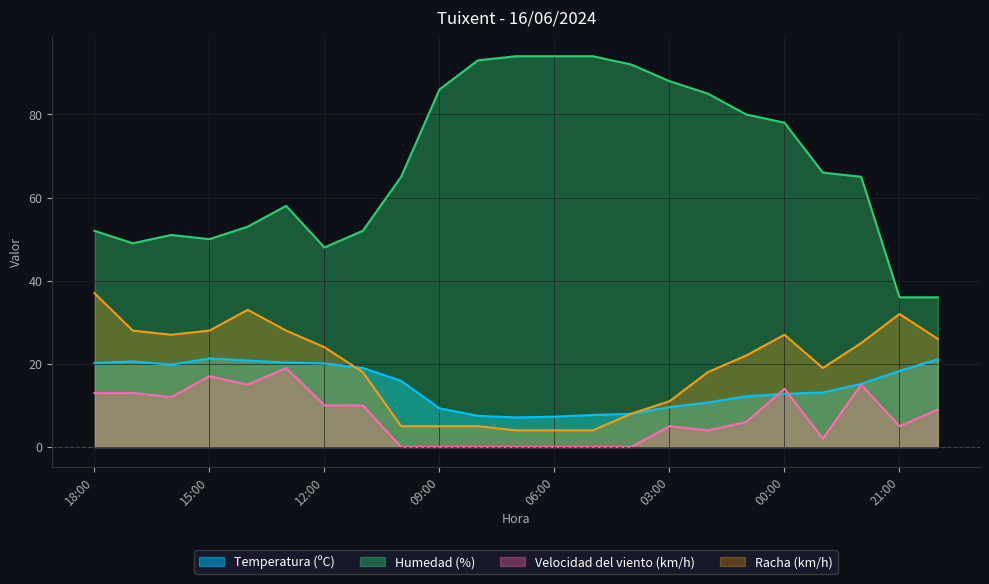

At which category does the chart reach its minimum across all series?

10:00